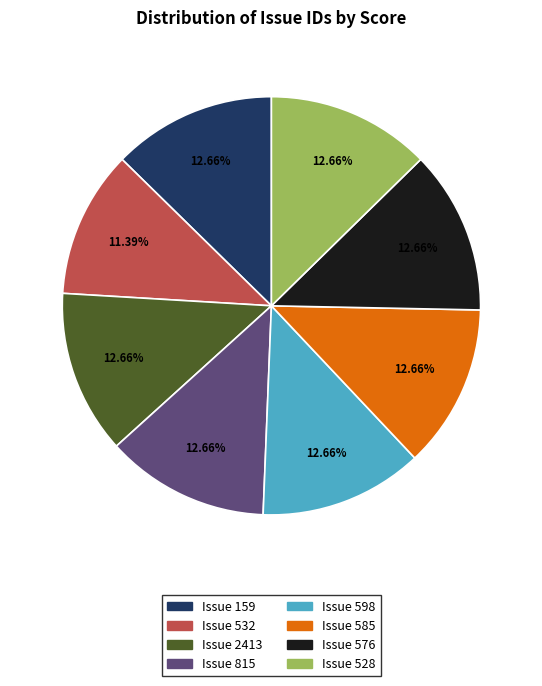

Is there a majority slice in this chart?

No